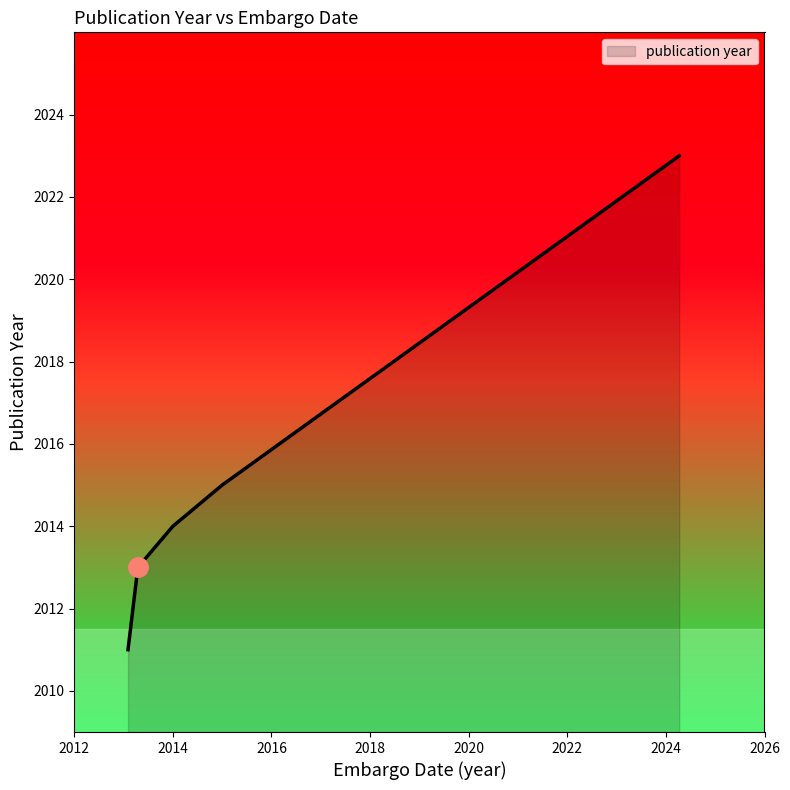

How many categories are shown in the chart?

5